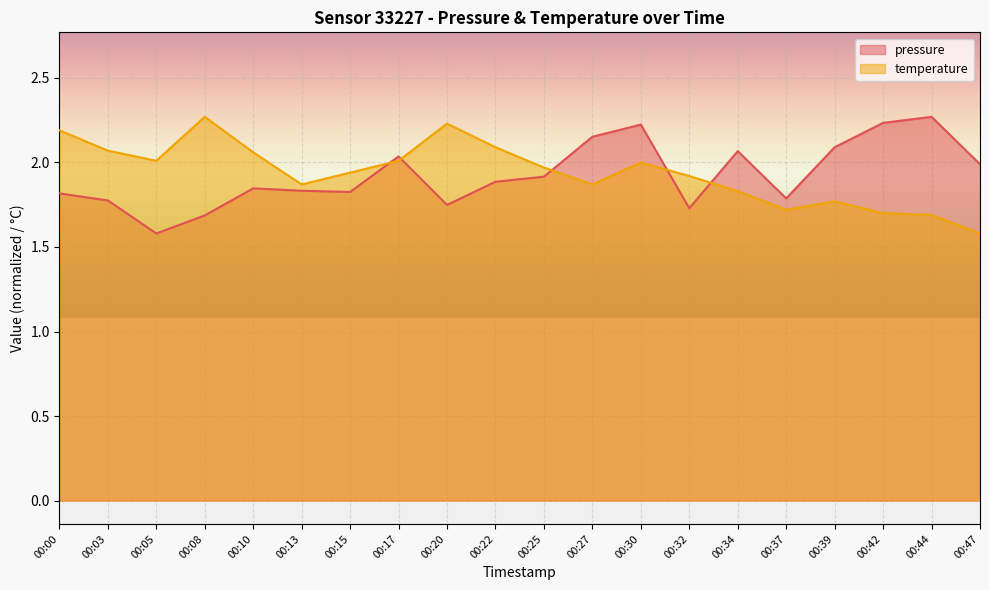

What is the difference between the second highest and second lowest values in the temperature series?

0.5